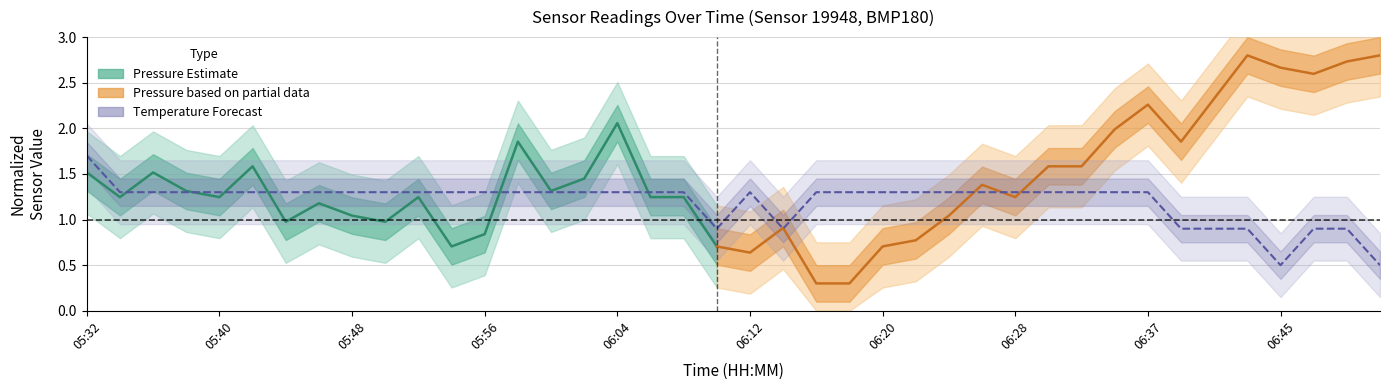

What is the sum of all values?

48.0